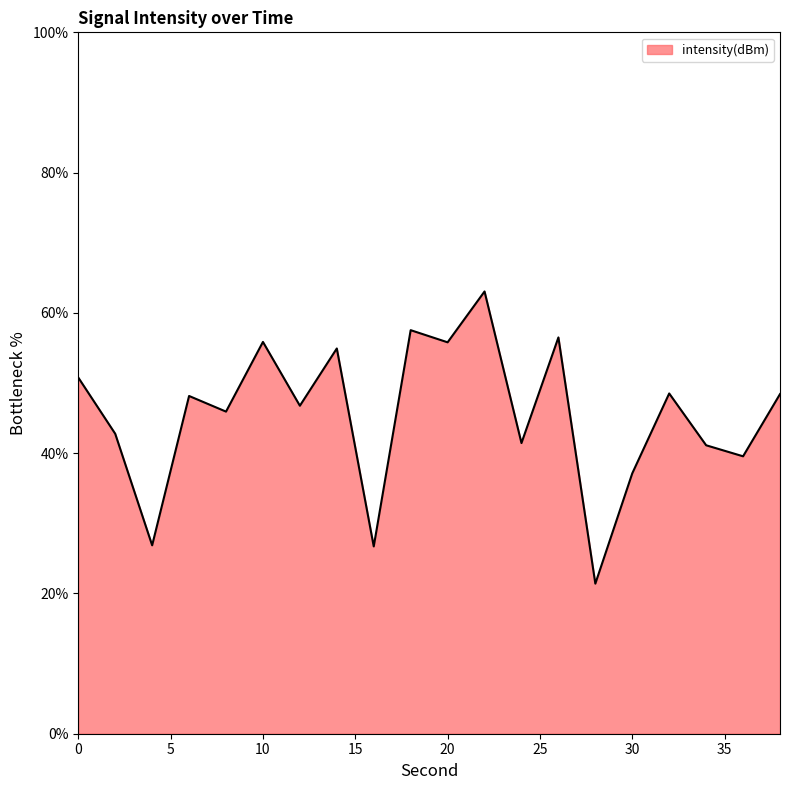

What is the smallest value displayed?

21.4